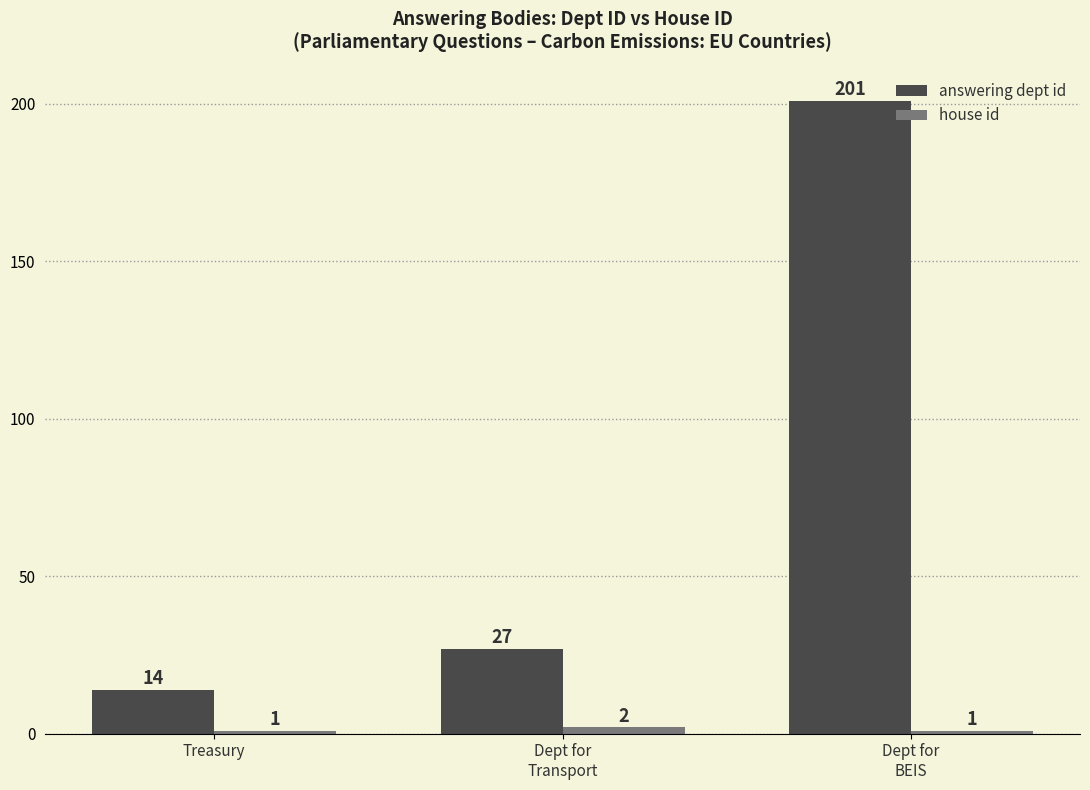

What is the total value across all series at Treasury?

15